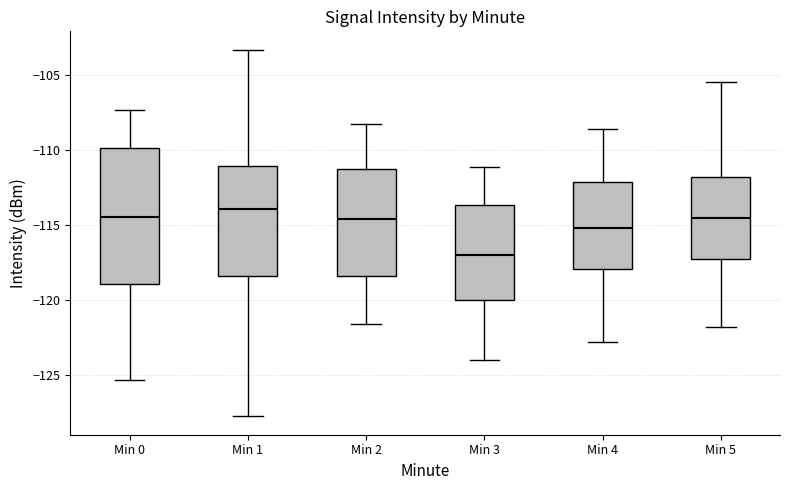

Where does the lower whisker of the box for Min 2 end on the y-axis? The values are not printed on the chart, so give them approximately, as read against the axis.

-121.5